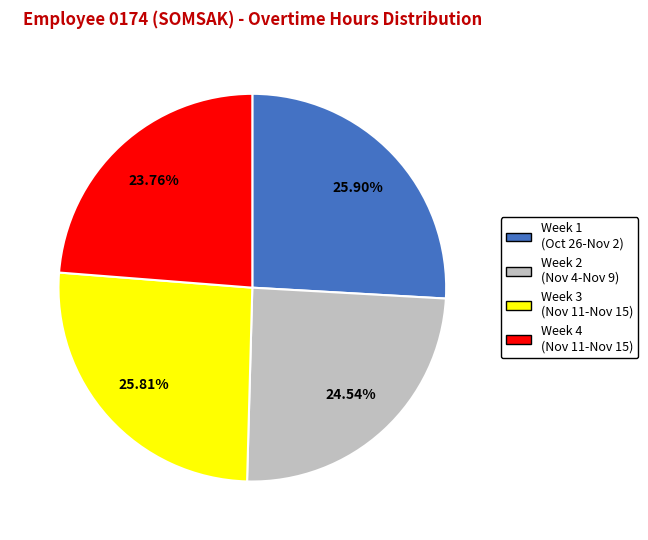

How many segments does this pie chart have?

4